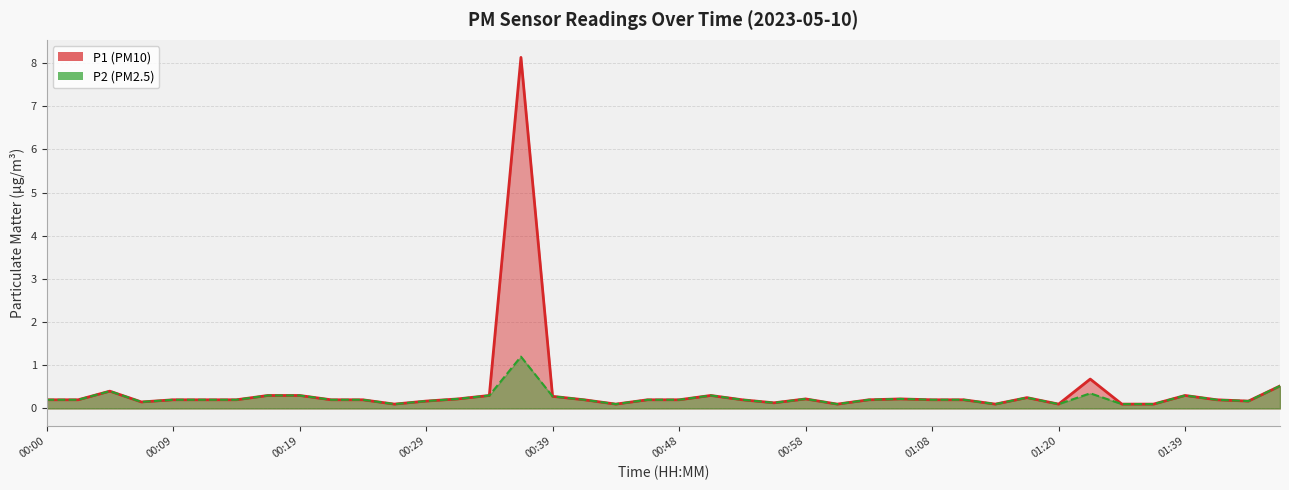

Which series has the largest range (max minus min)?

P1